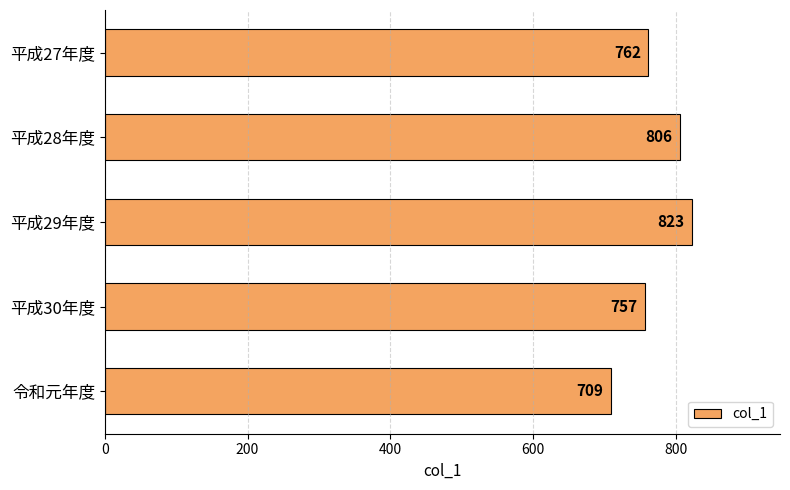

How many values are below 762?

2